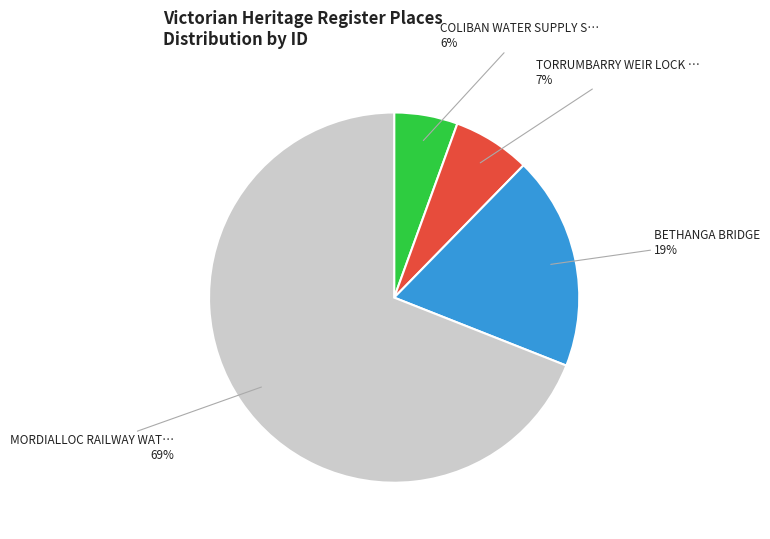

Does any single category account for the majority?

Yes